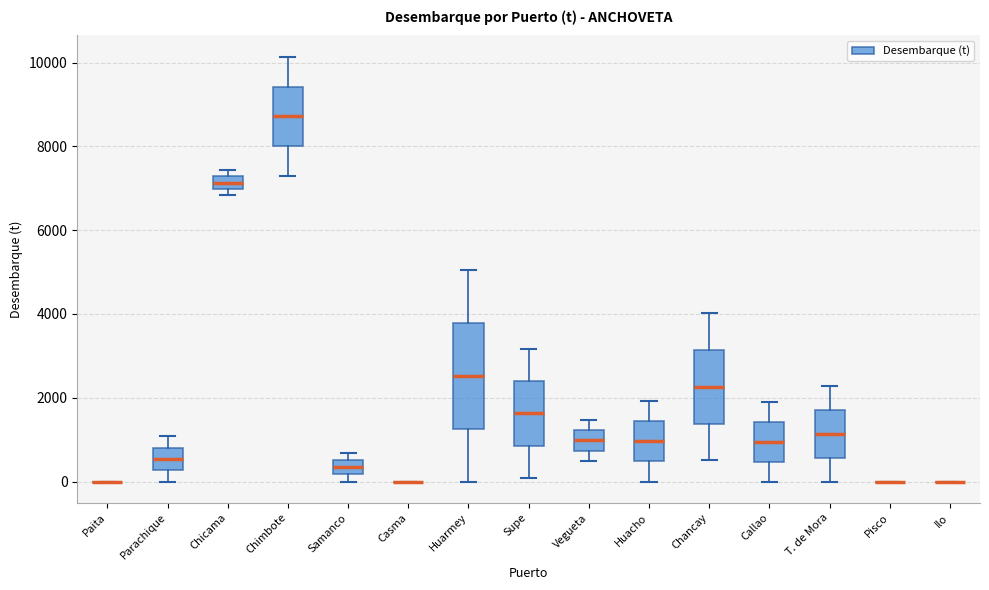

Reading left to right, read every box against the y-axis: the position of its median line, the range the box covers, and the ends of its whiskers. The values are not printed on the chart, so give them approximately, as read against the axis.

Paita: box collapsed to a line at 0, whiskers 0 to 0
Parachique: median 600, box 200 to 800, whiskers 0 to 1000
Chicama: median 7200 (inside the box), box 7000 to 7200, whiskers 6800 to 7400
Chimbote: median 8800, box 8000 to 9400, whiskers 7200 to 10200
Samanco: median 400, box 200 to 600, whiskers 0 to 600 (just above the box's upper edge)
Casma: box collapsed to a line at 0, whiskers 0 to 0
Huarmey: median 2600, box 1200 to 3800, whiskers 0 to 5000
Supe: median 1600, box 800 to 2400, whiskers 0 to 3200
Vegueta: median 1000, box 800 to 1200, whiskers 400 to 1400
Huacho: median 1000, box 400 to 1400, whiskers 0 to 2000
Chancay: median 2200, box 1400 to 3200, whiskers 600 to 4000
Callao: median 1000, box 400 to 1400, whiskers 0 to 1800
T. de Mora: median 1200, box 600 to 1800, whiskers 0 to 2200
Pisco: box collapsed to a line at 0, whiskers 0 to 0
Ilo: box collapsed to a line at 0, whiskers 0 to 0